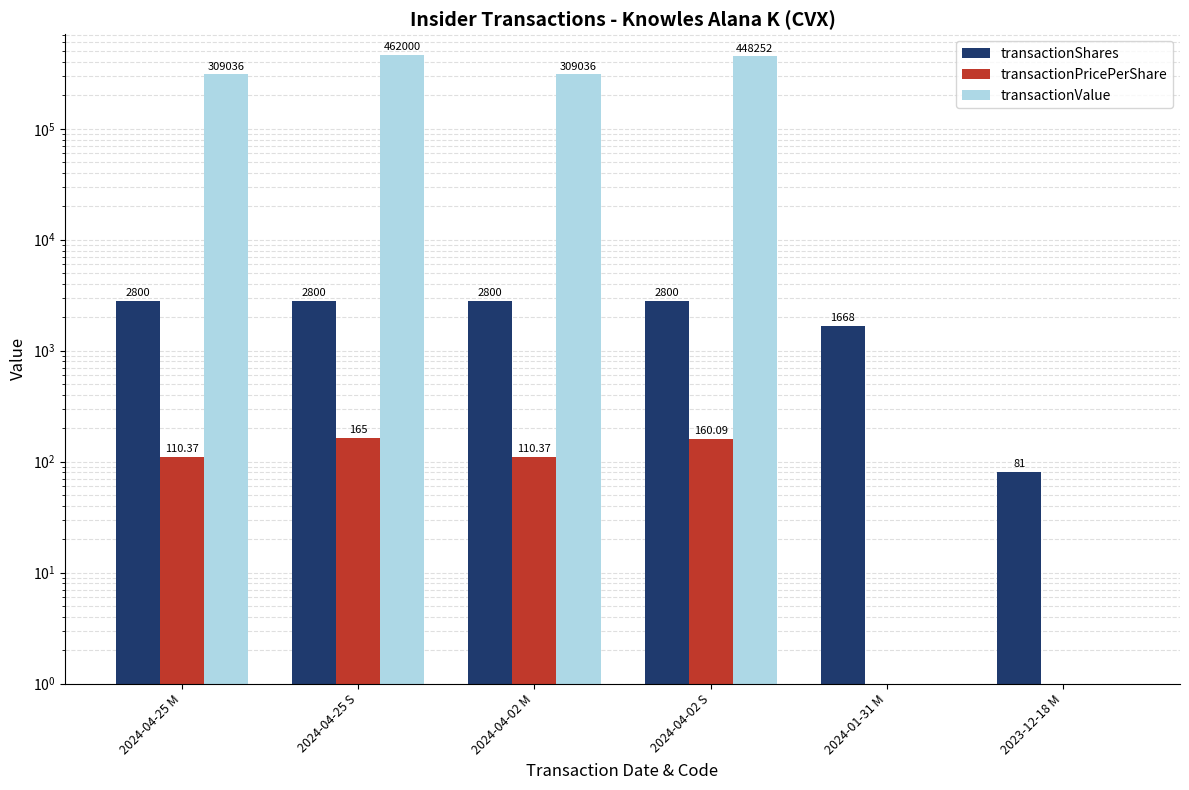

Reading left to right, what are all the values shown in this chart?

transactionShares: 2800.0	2800.0	2800.0	2800.0	1668.0	81.0
transactionPricePerShare: 110.4	165.0	110.4	160.1	0.0	0.0
transactionValue: 309036.0	462000.0	309036.0	448252.0	0.0	0.0